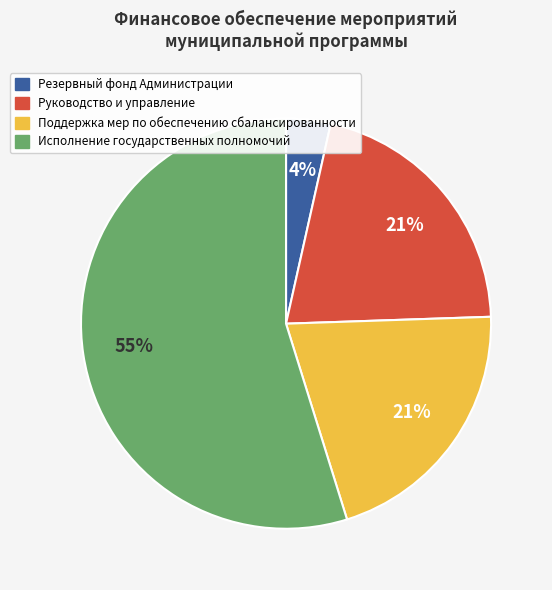

Is it true that Руководство и управление is 21% of the pie?

True